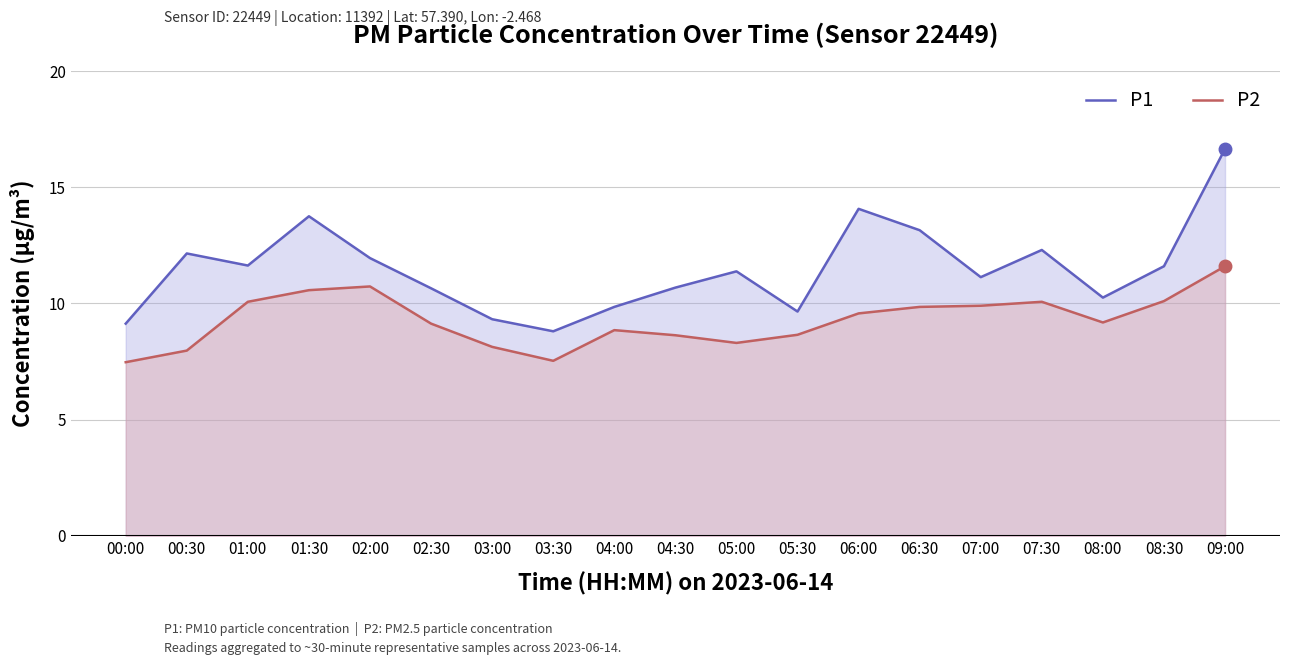

Is the value of P1 at 01:00 greater than the value of P2 at 04:00?

Yes